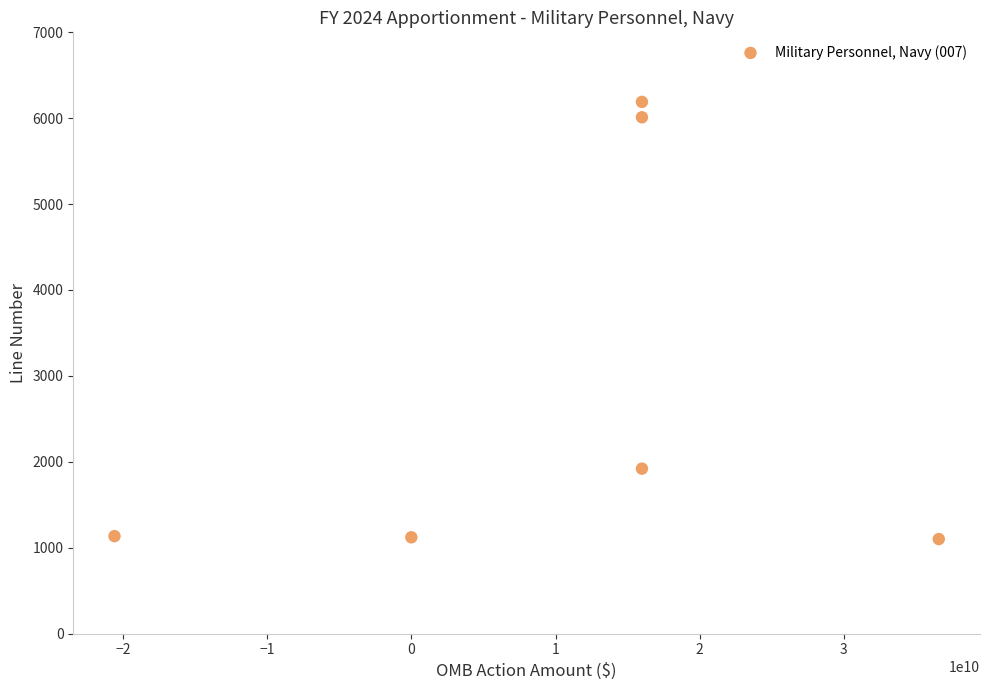

What is the average Y value?

2913